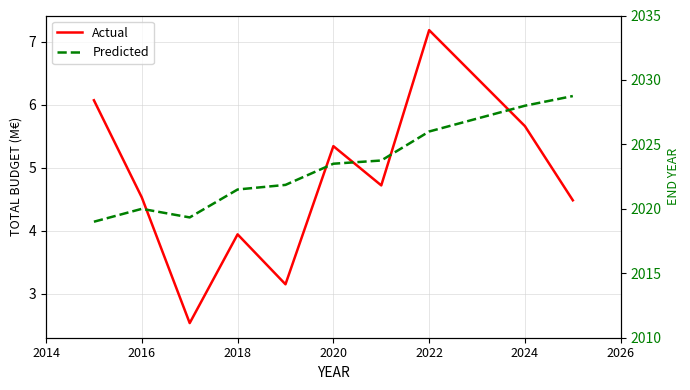

Is it true that Actual equals 8.3 at 2026?

False